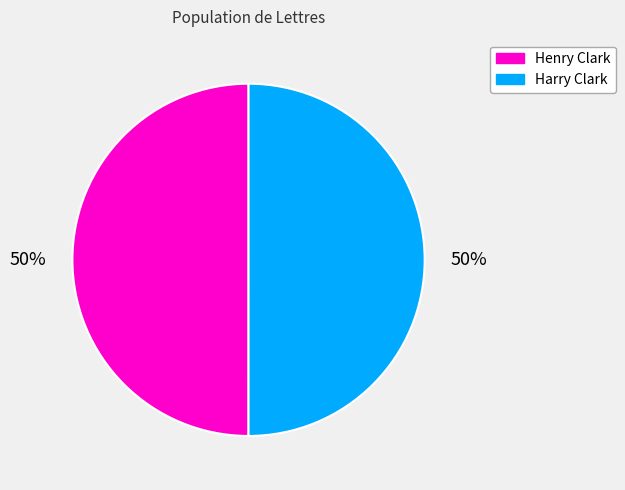

To the nearest percent, what is the average slice percentage?

50%